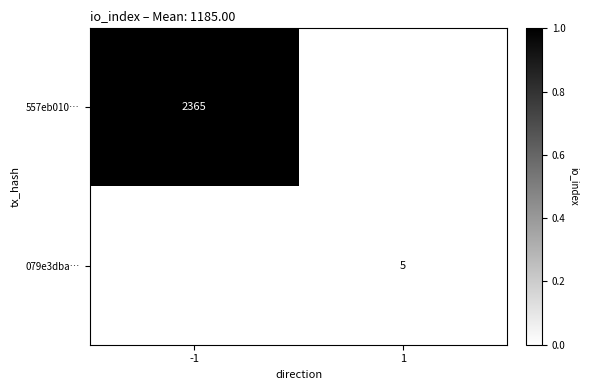

True or false: 079e3dba… has a value of 5 at 1.

True